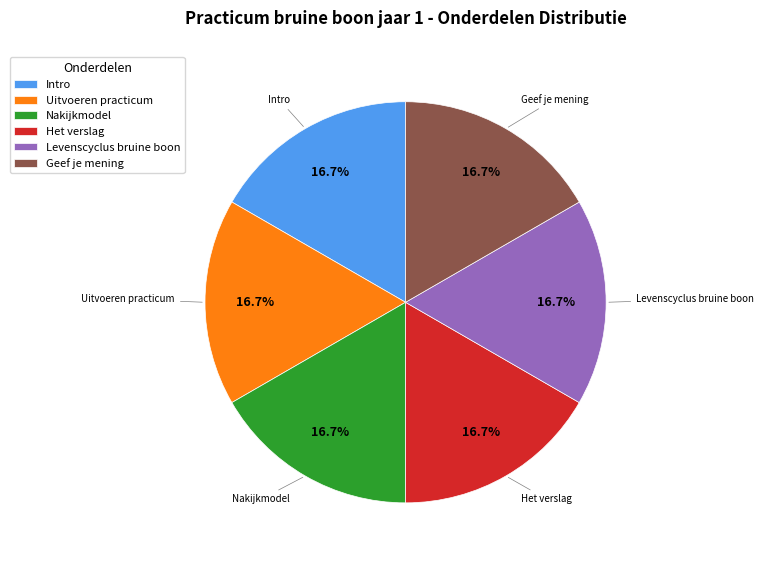

Combined, do Geef je mening and Uitvoeren practicum account for over 50%?

No